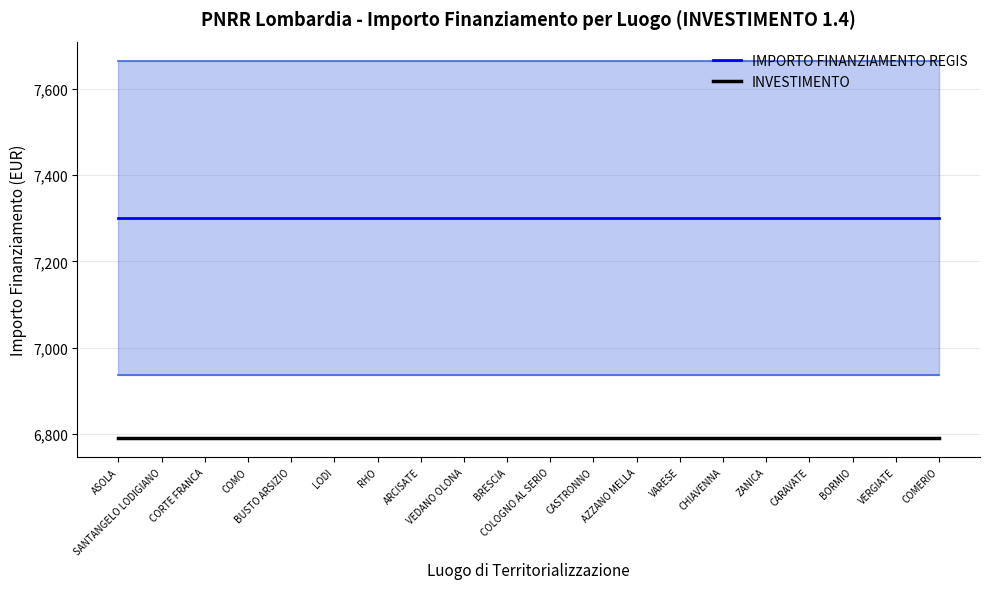

True or false: IMPORTO FINANZIAMENTO REGIS has more than 2 points higher than both neighbors.

False